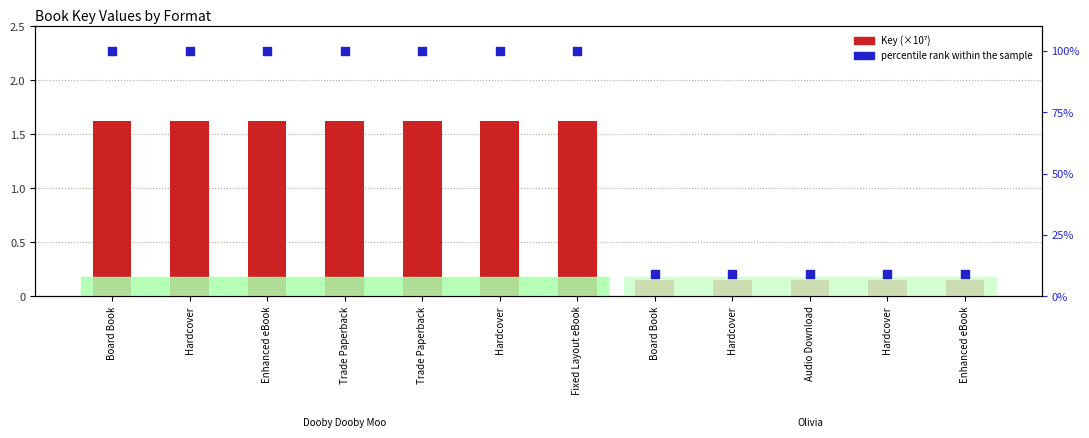

Which series has the largest Y range (max minus min)?

percentile rank within the sample